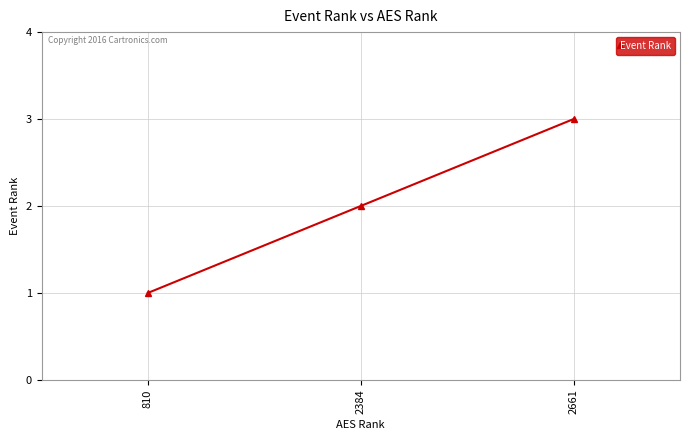

Reading left to right, what are all the values shown in this chart?

810=1	2384=2	2661=3